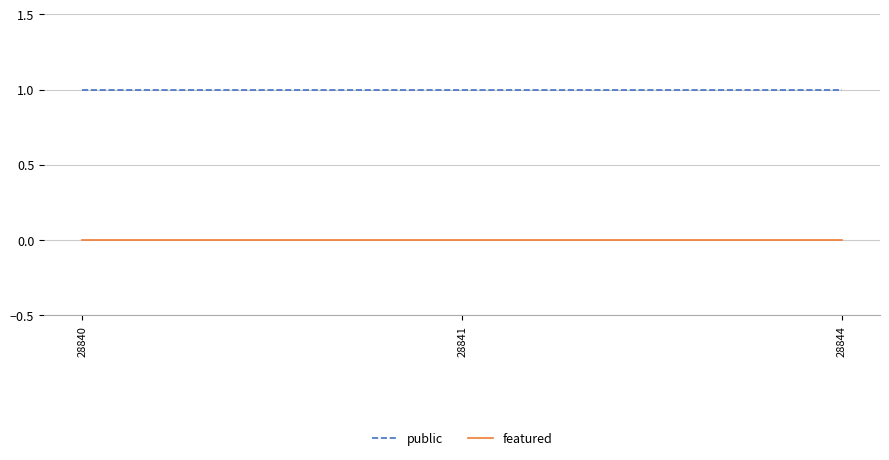

Is it true that public equals 0 at 28844?

False